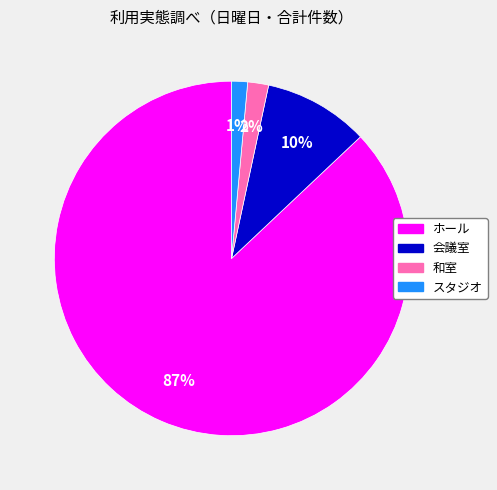

How many segments does this pie chart have?

4